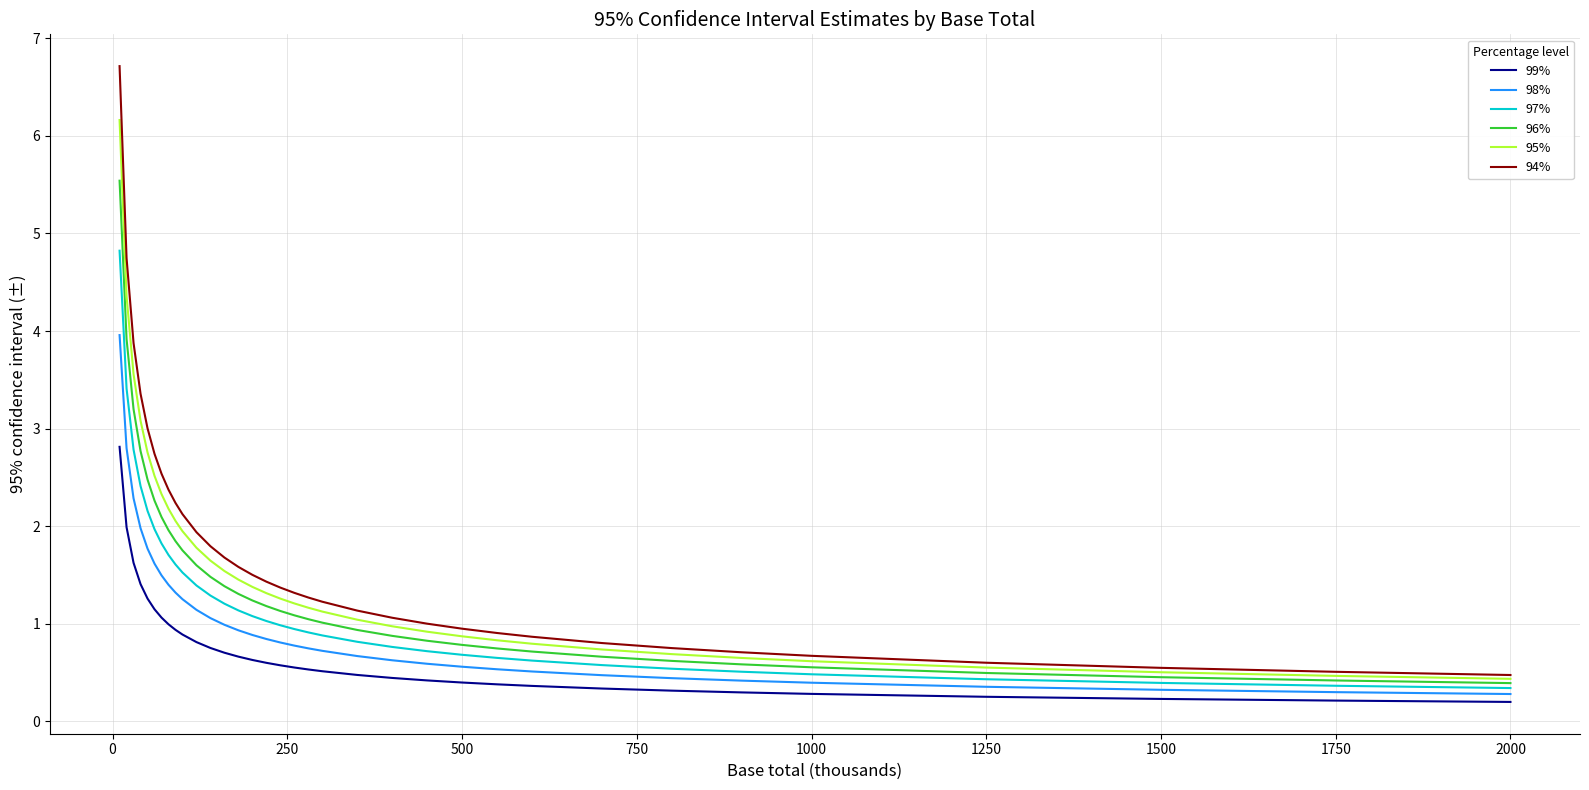

True or false: 95% and 99% intersect in this chart.

False